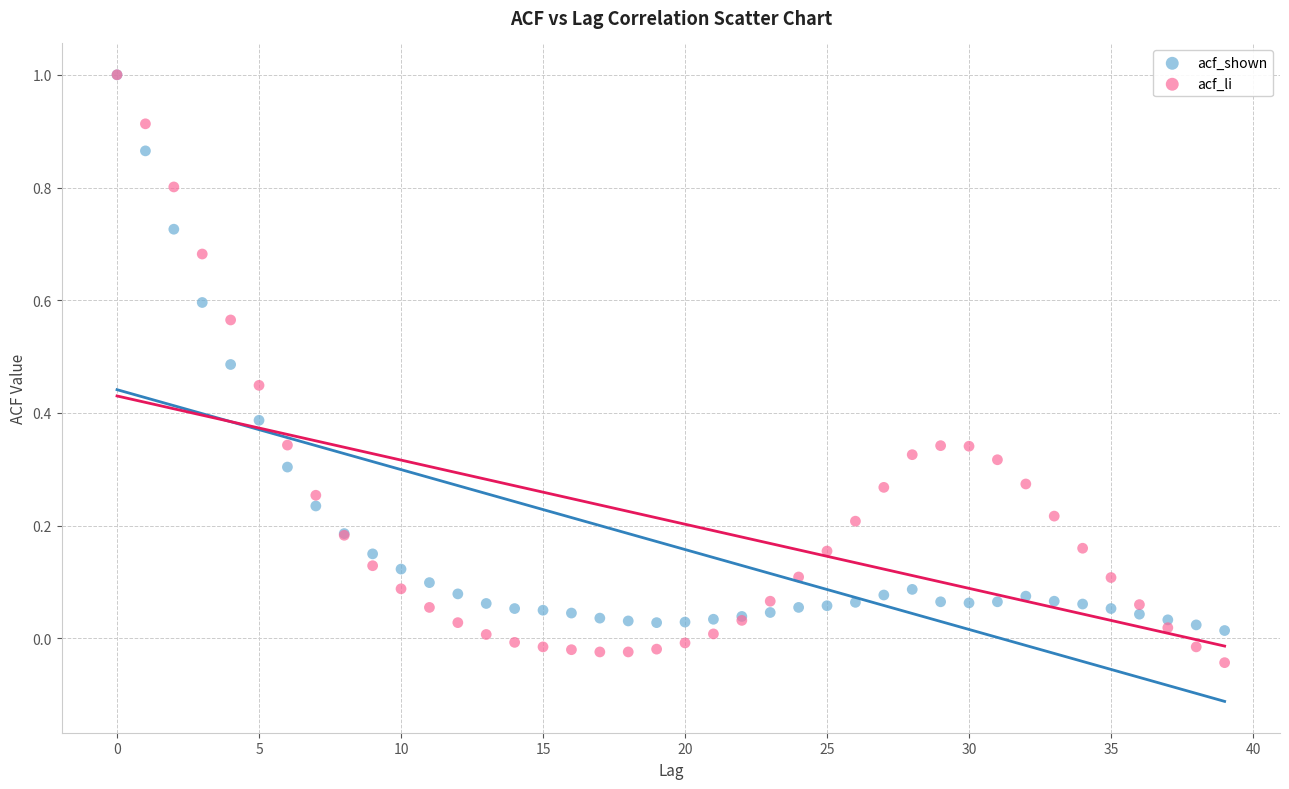

What are all the series names shown in the legend?

acf_shown, acf_li